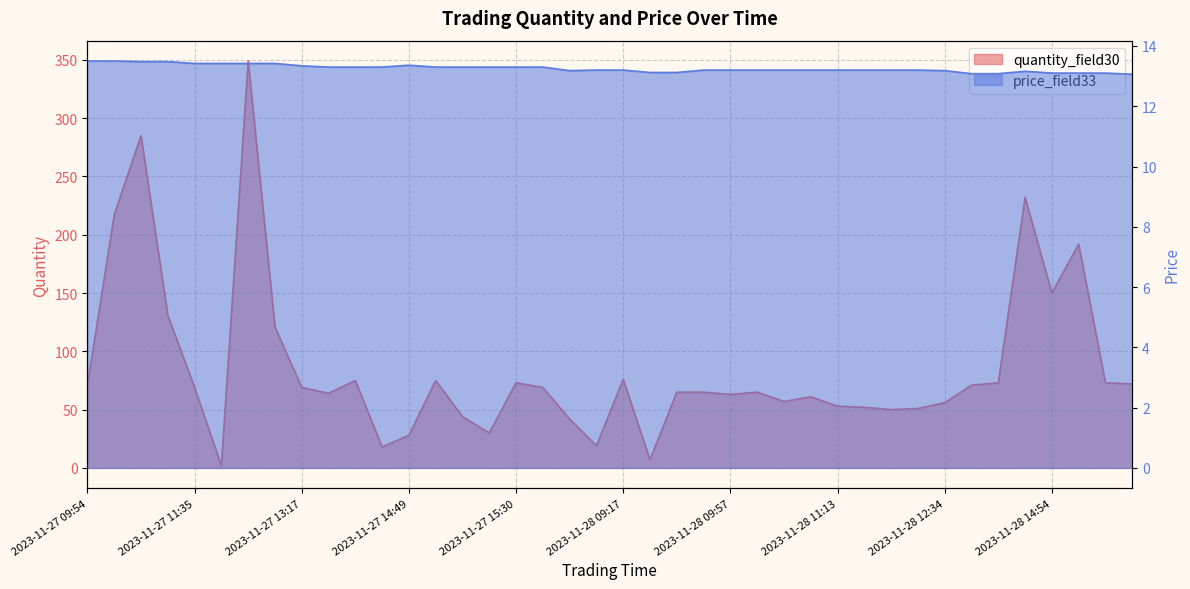

How many interior local peaks does the quantity_field30 series have?

10